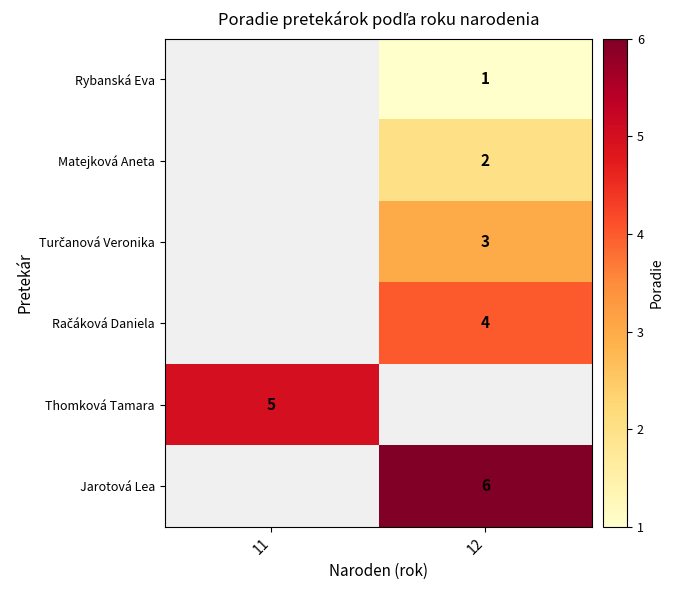

The value of Matejková Aneta at 12 is 1.0. True or false?

False